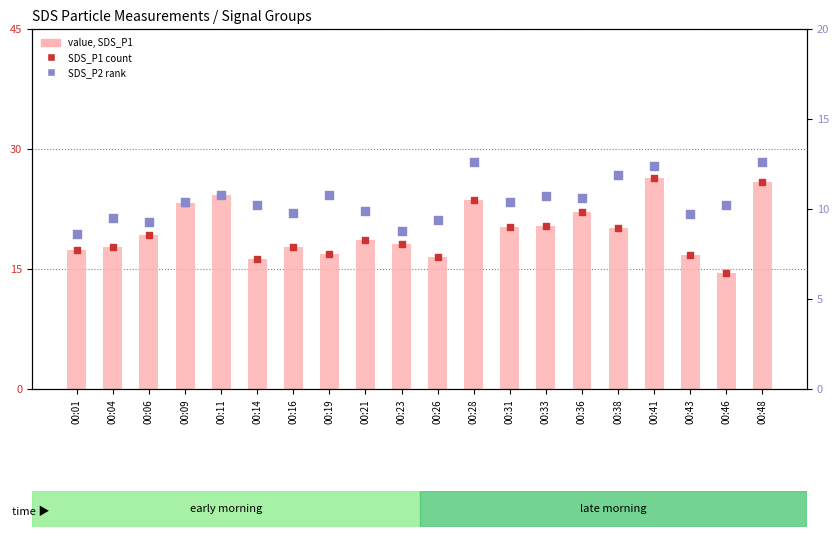

What is the total value across all series at 00:38?

52.1